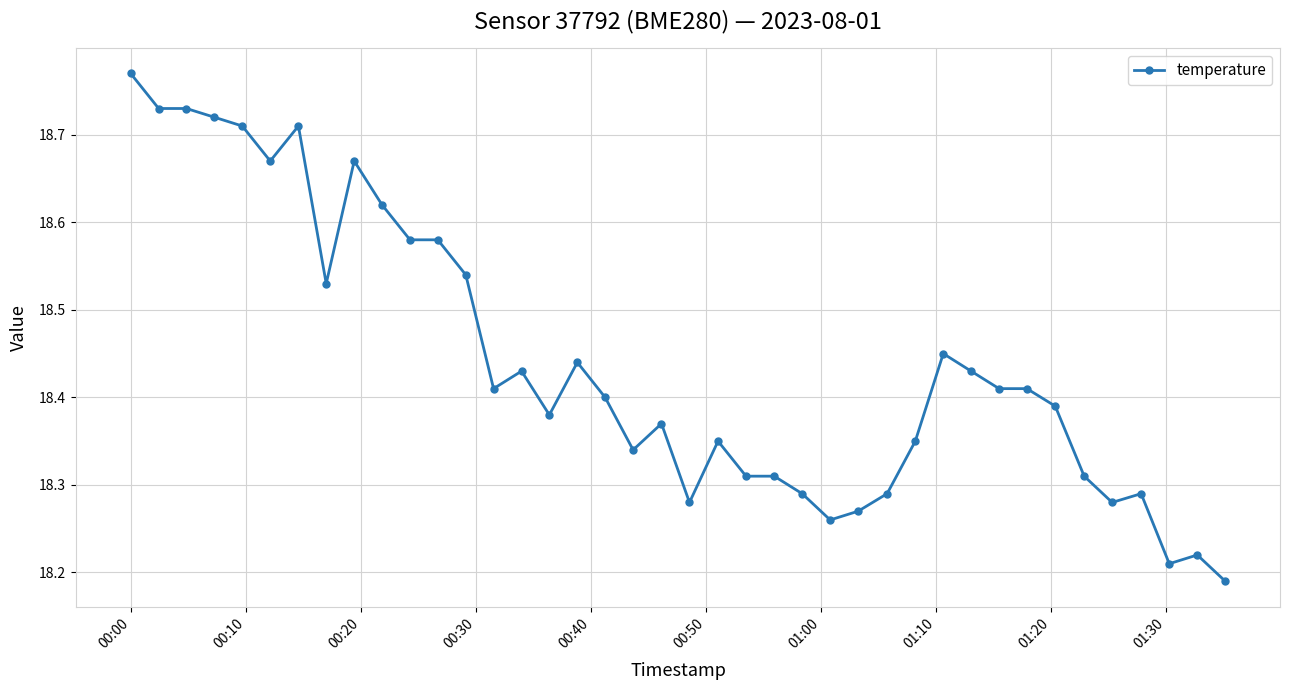

What is the difference between the second highest and second lowest values?

0.5